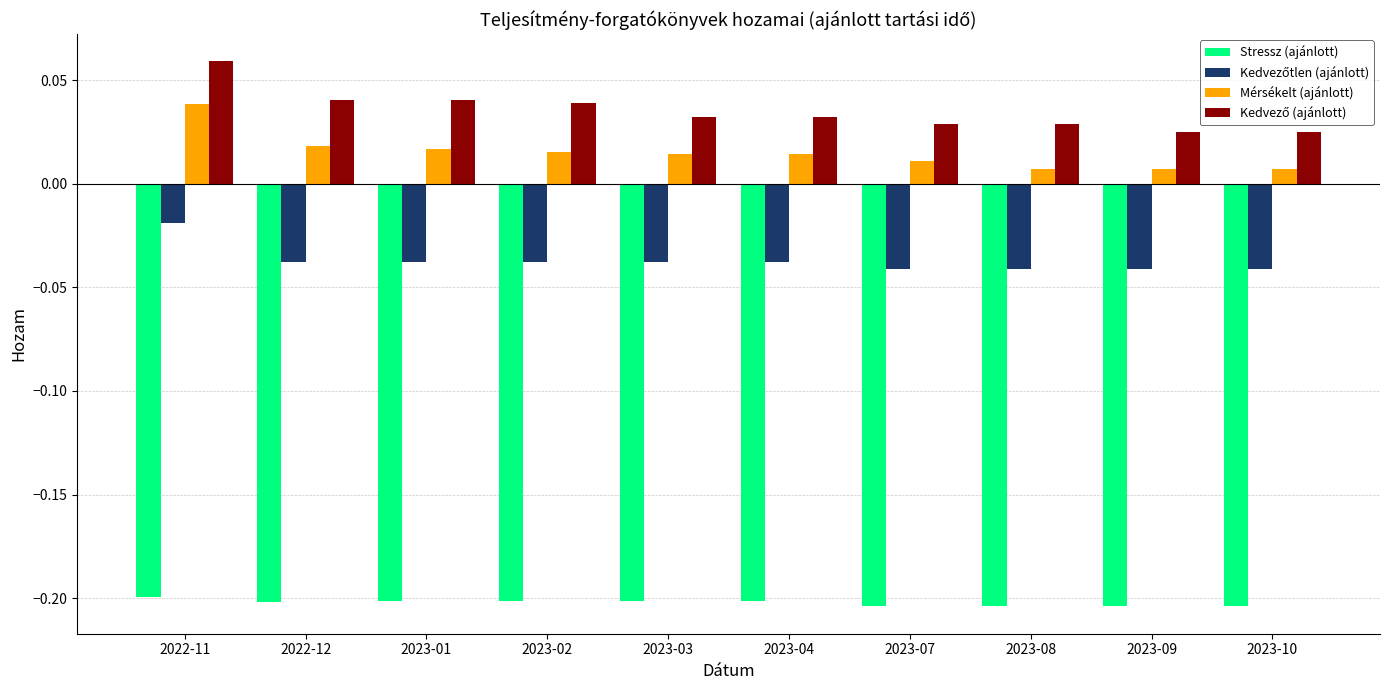

The value of Stressz (ajánlott) at 2023-07 is -0.1. True or false?

False